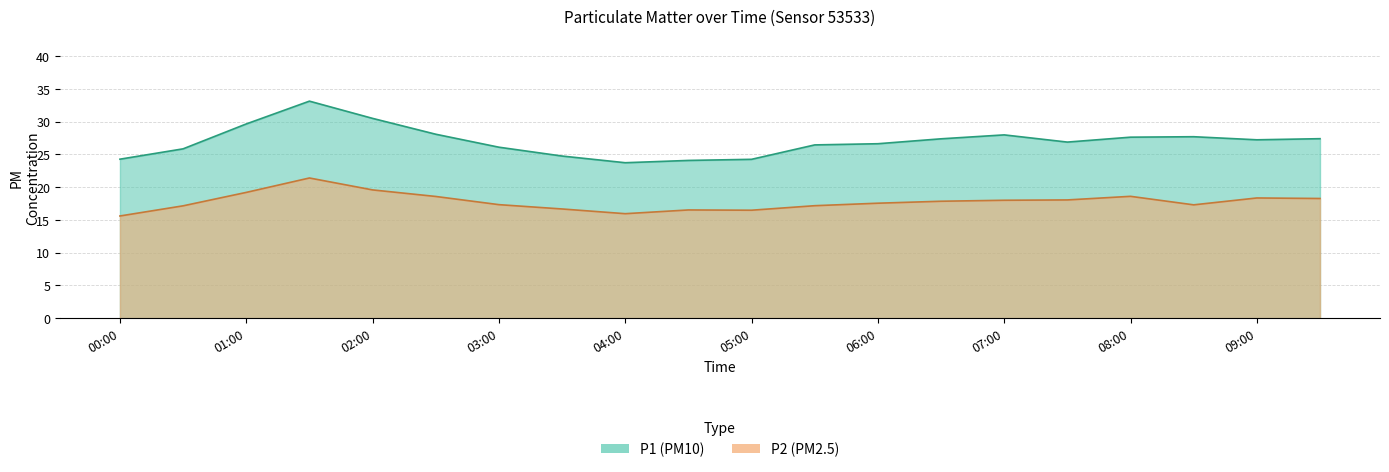

Is it true that P2 equals 11.1 at 02:30?

False